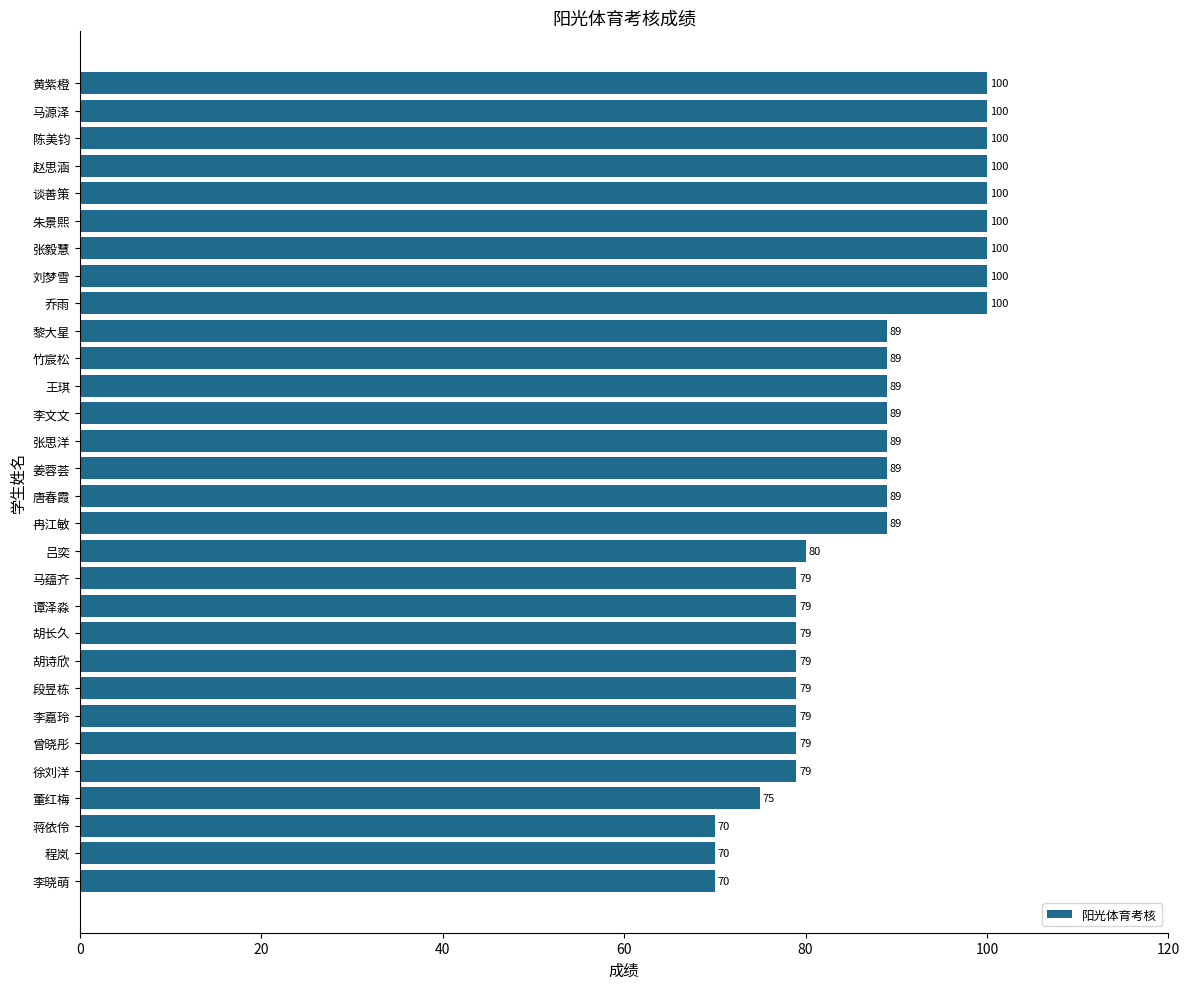

Is it true that the value at 董红梅 is 75?

True